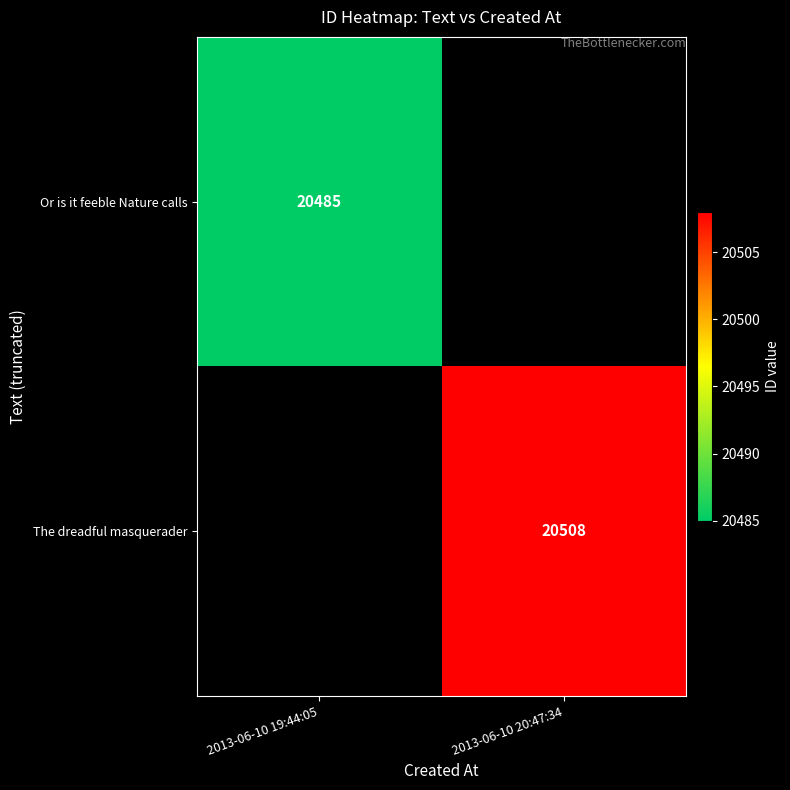

The value of The dreadful masquerader at 2013-06-10 20:47:34 is 26807. True or false?

False